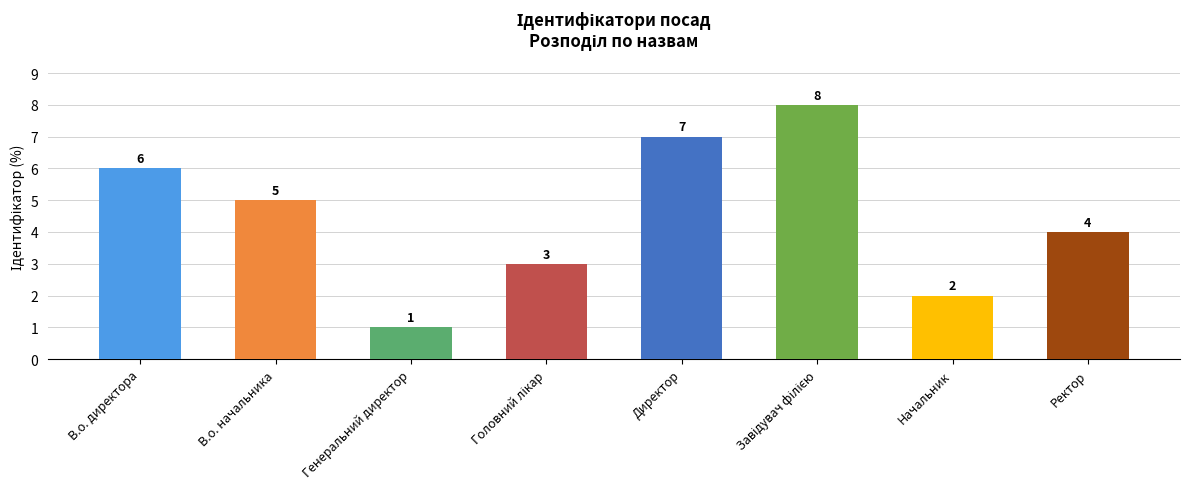

What is the smallest value displayed?

1